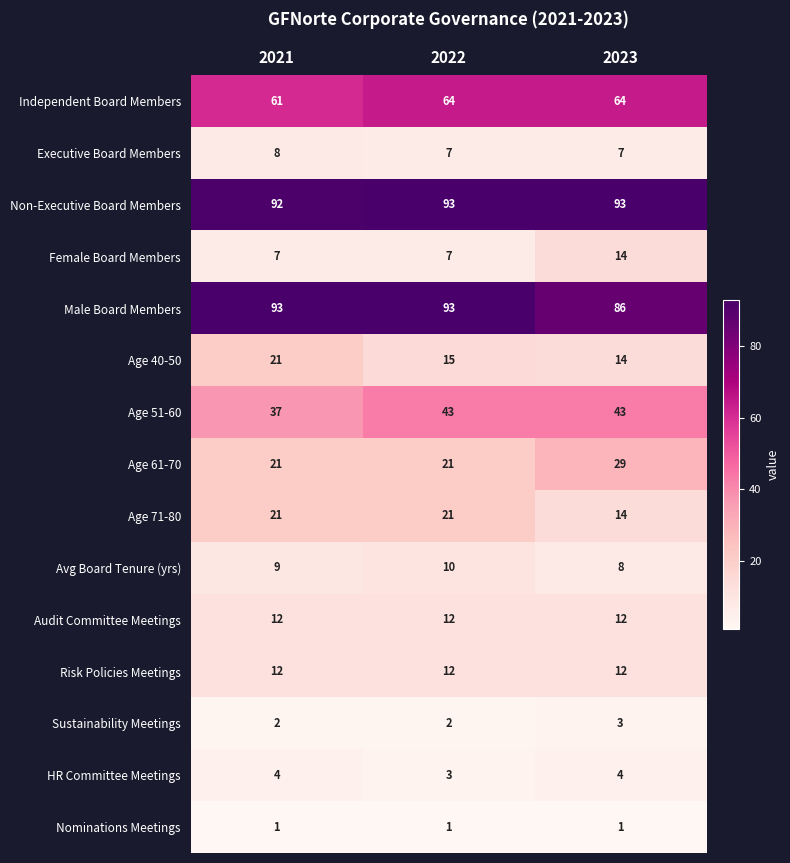

What is the maximum value for Age 51-60?

43